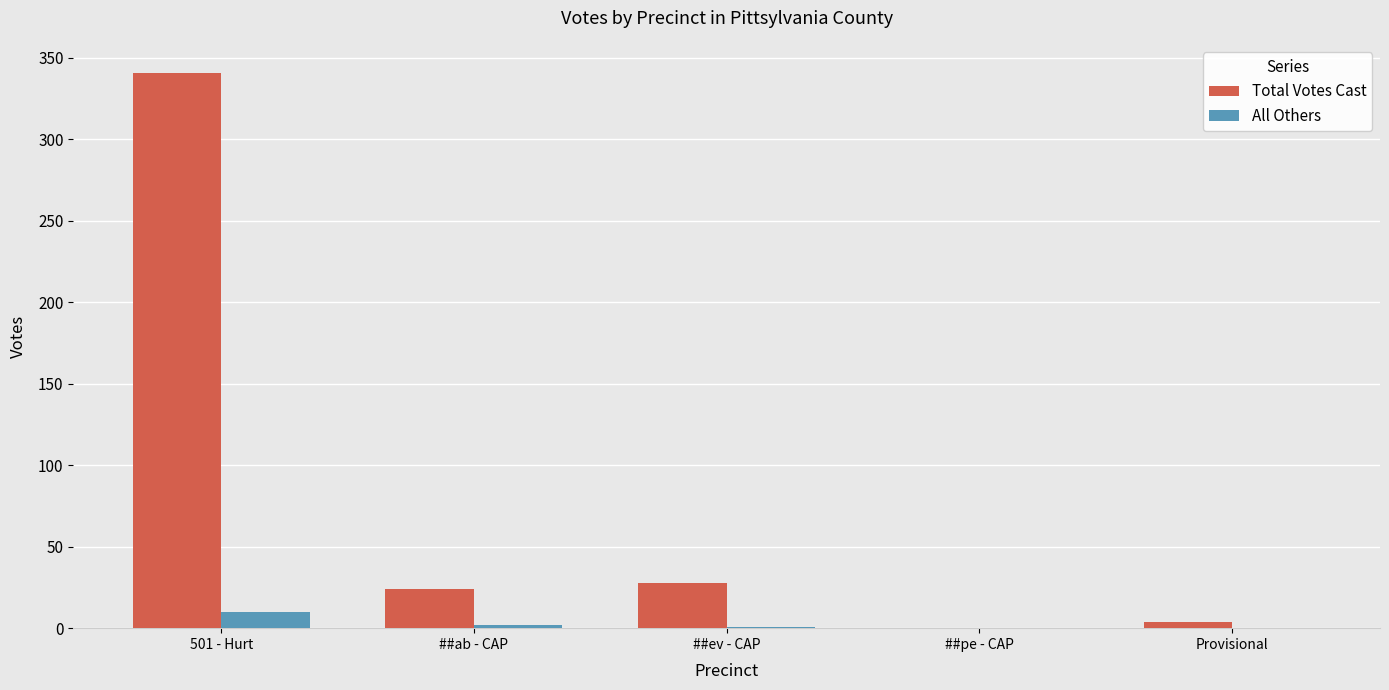

Which series changed the most between 501 - Hurt and ##ev - CAP?

Total Votes Cast